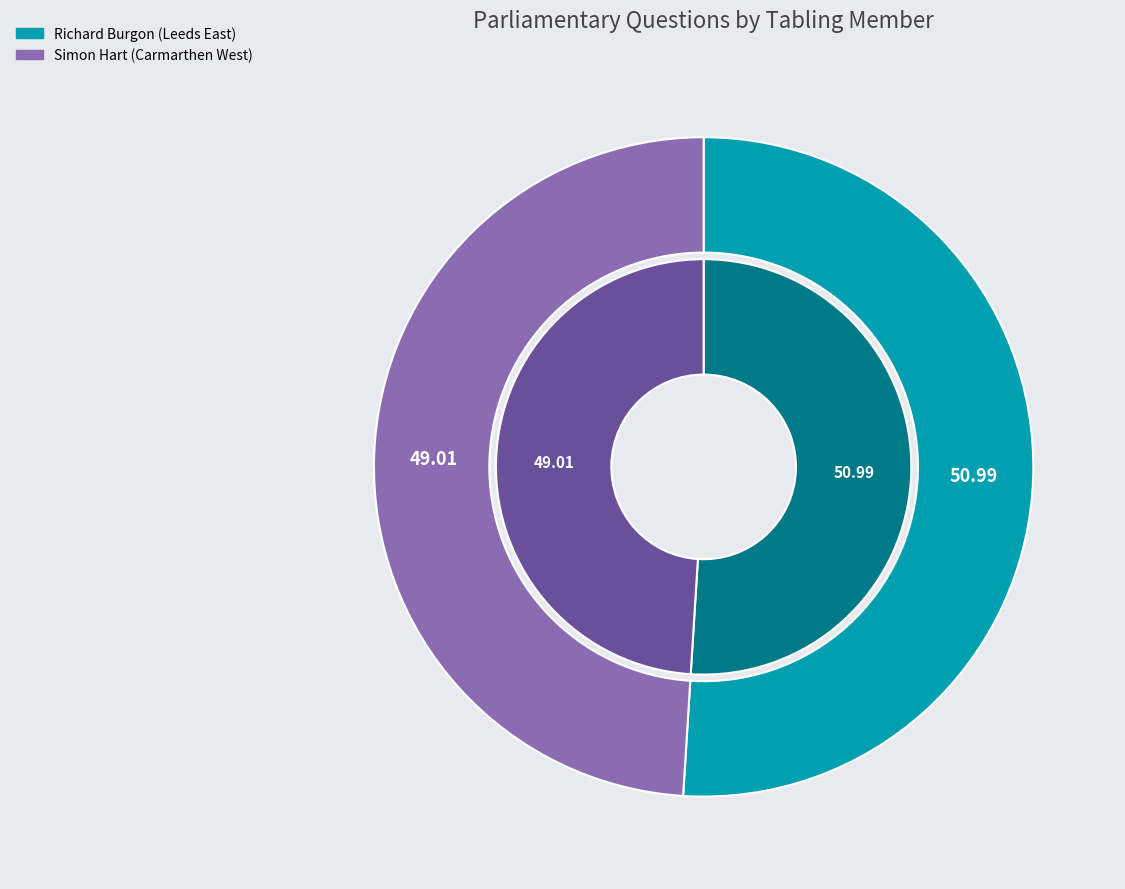

How many slices are in this pie chart?

2